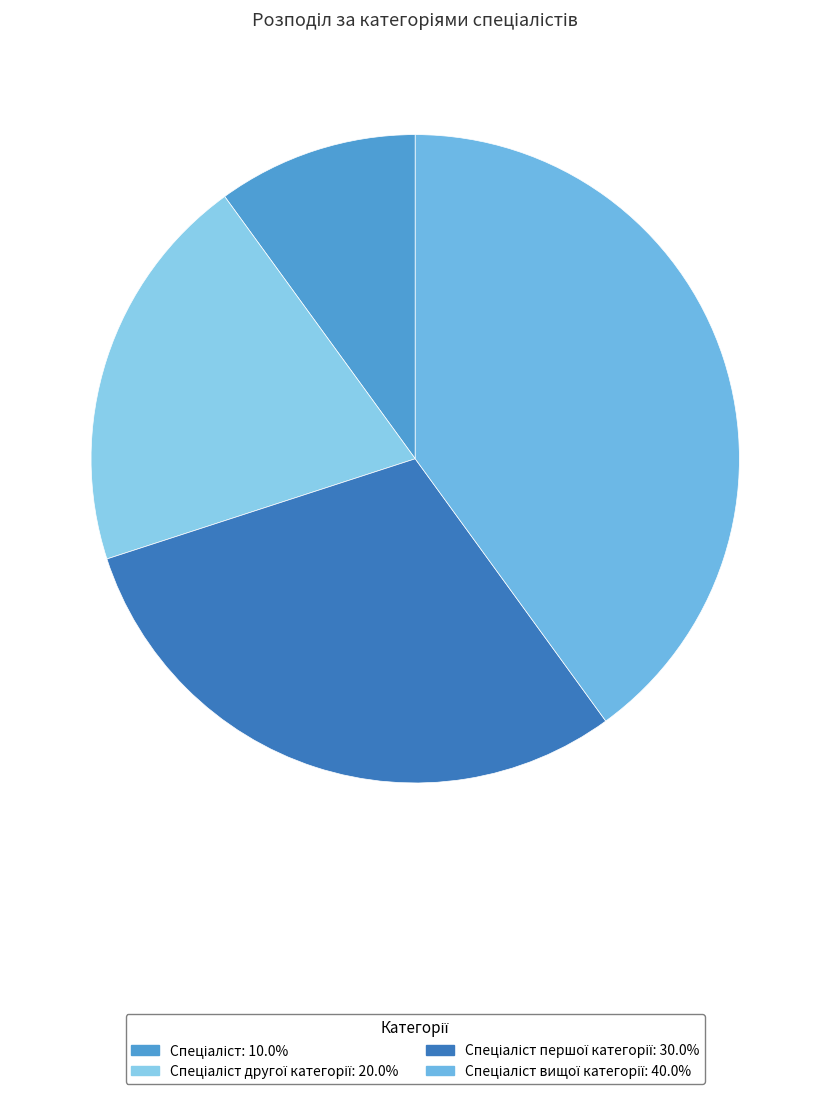

Count the number of slices in the pie.

4